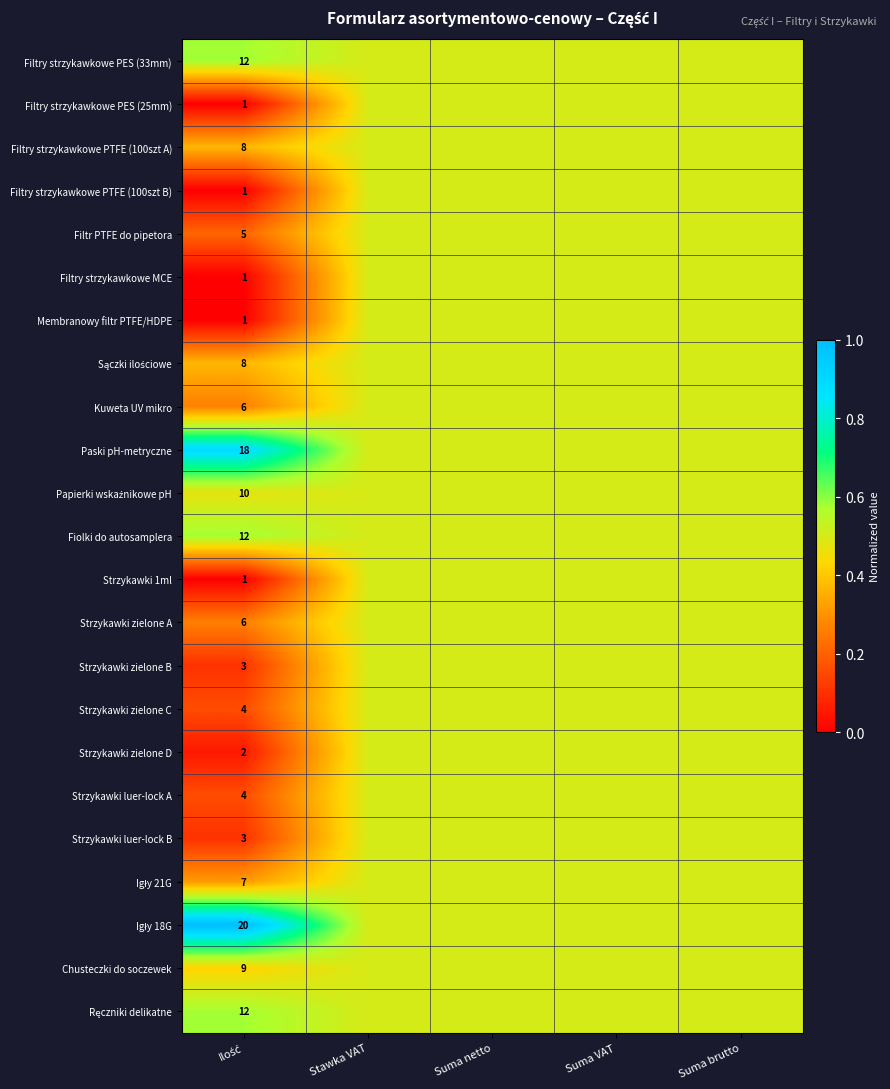

Read the Ręczniki delikatne value at Stawka VAT.

0.5